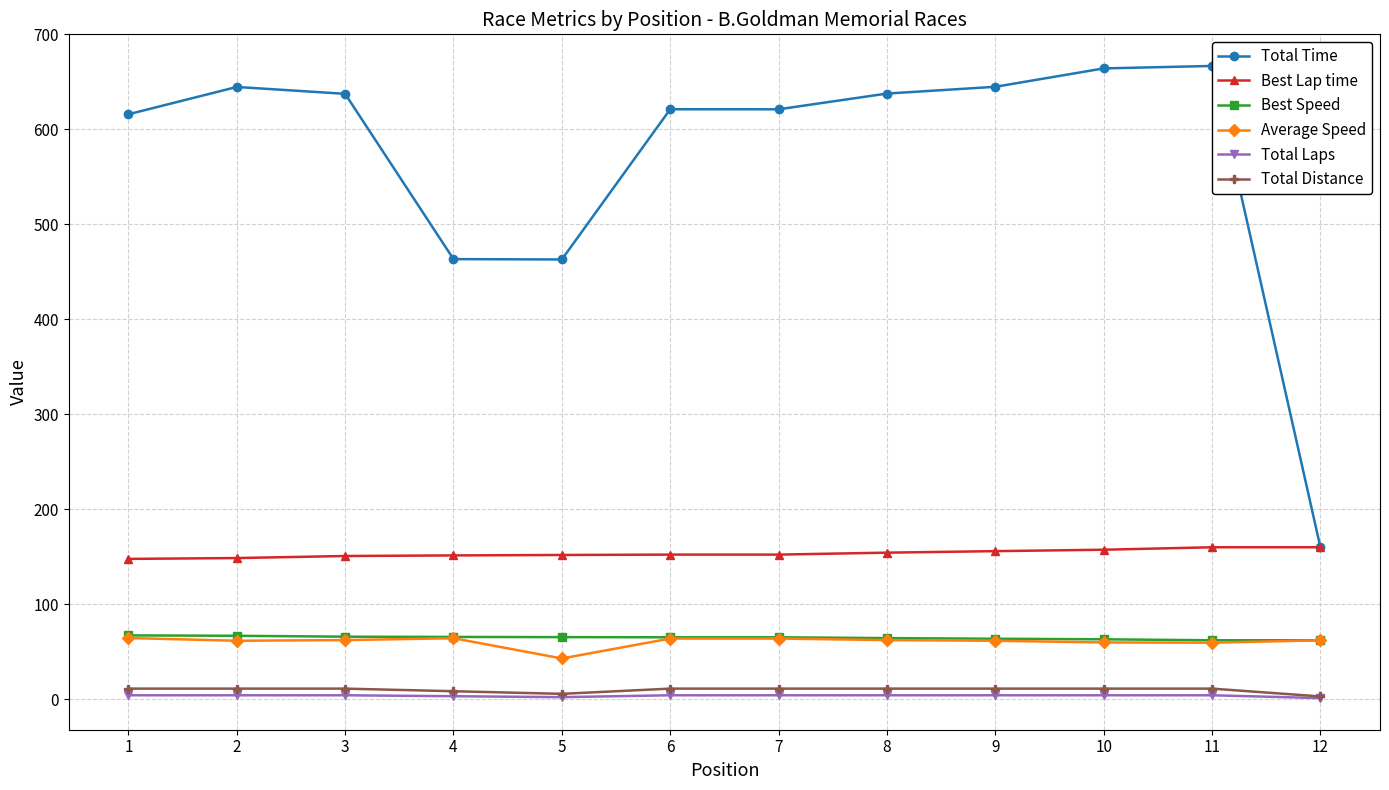

Is it true that Total Laps equals 4.0 at 7?

True